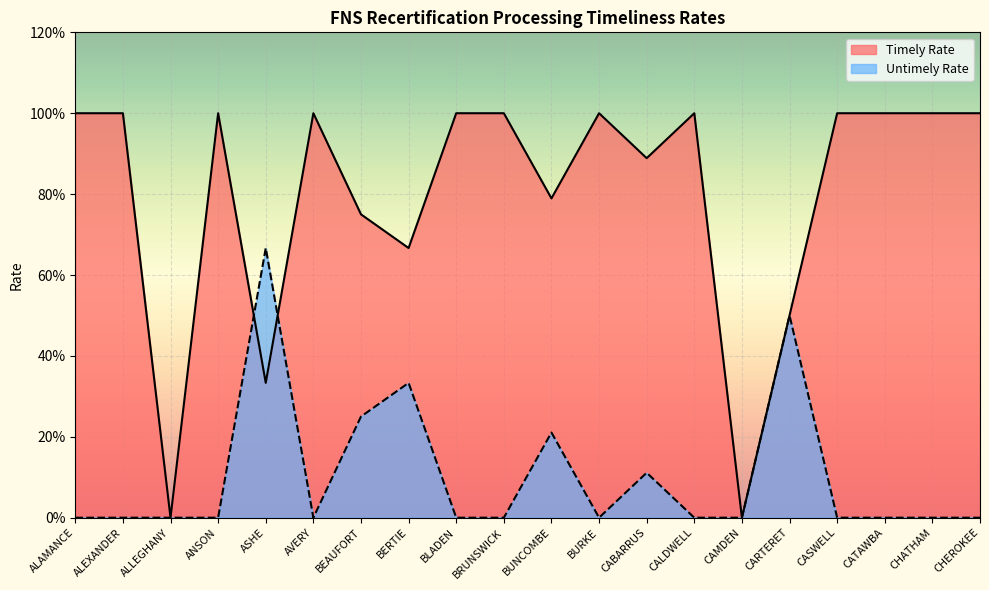

How many interior local peaks does the Timely Rate series have?

4